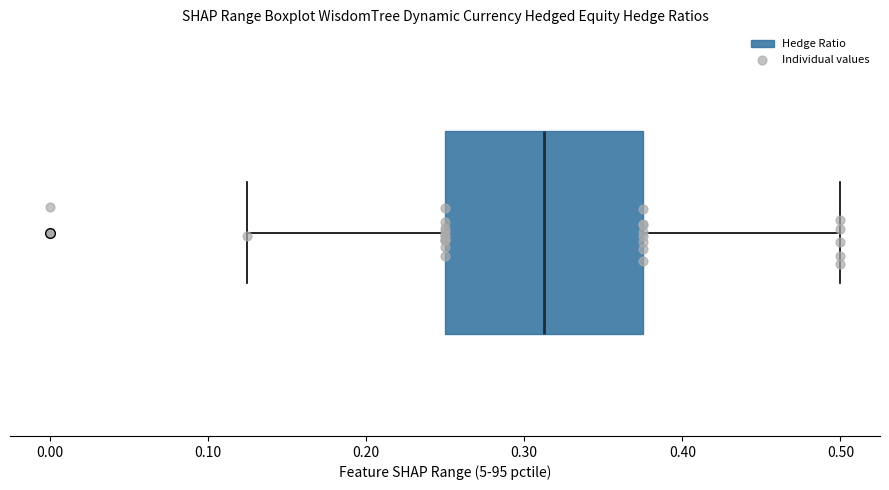

Where is the right edge of the box on the x-axis? The values are not printed on the chart, so give them approximately, as read against the axis.

0.38